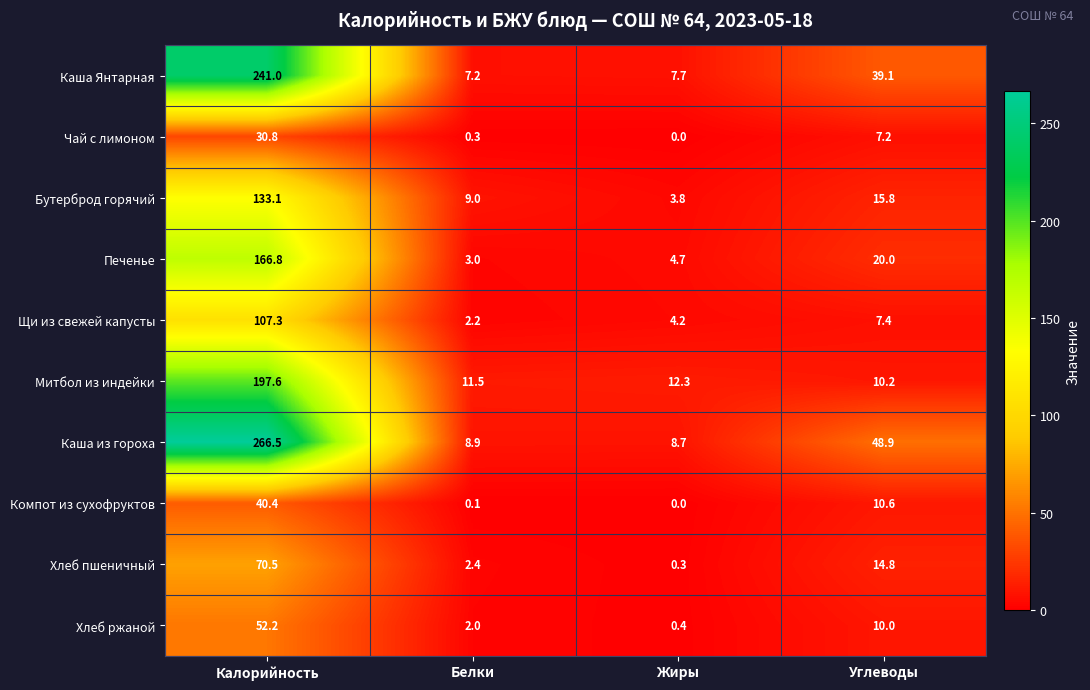

List the labels in order of Щи из свежей капусты value, smallest first.

Белки, Жиры, Углеводы, Калорийность